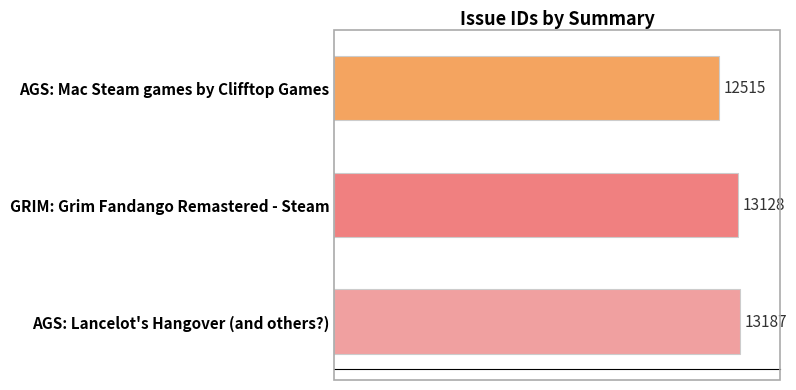

How many categories are shown in the chart?

3